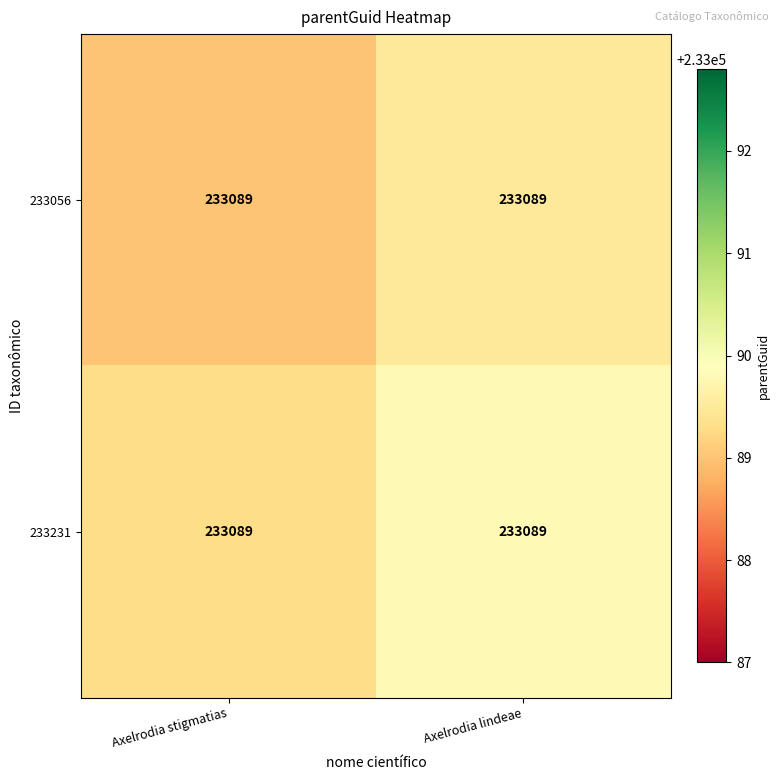

Reading left to right, list all the values displayed in this chart.

233056: Axelrodia stigmatias=233089.0	Axelrodia lindeae=233089.0
233231: Axelrodia stigmatias=233089.0	Axelrodia lindeae=233089.0